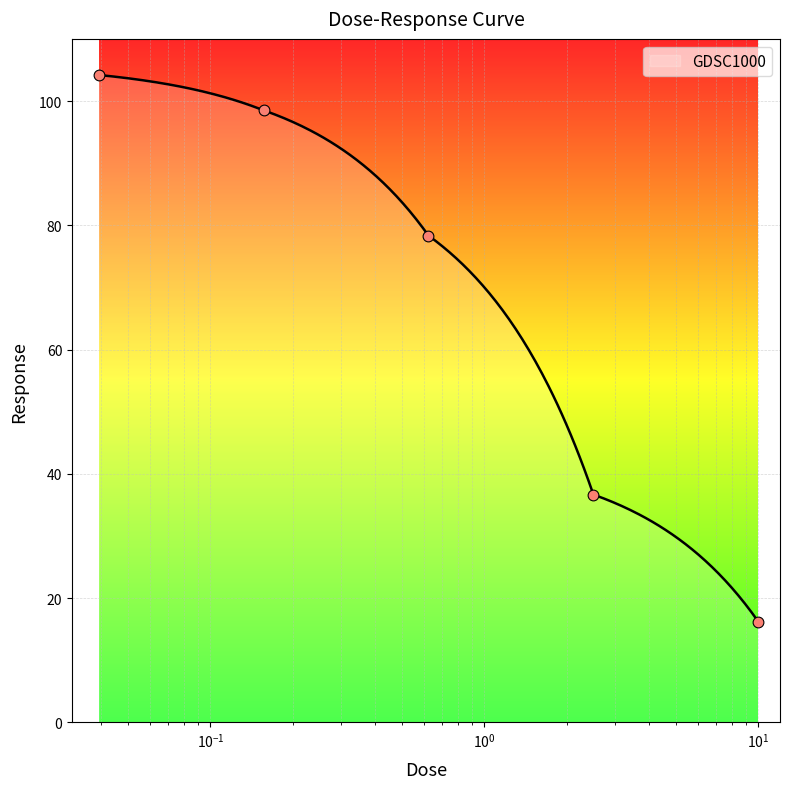

What is the ratio of the value at 0.0390625 to the value at 0.625?

1.3